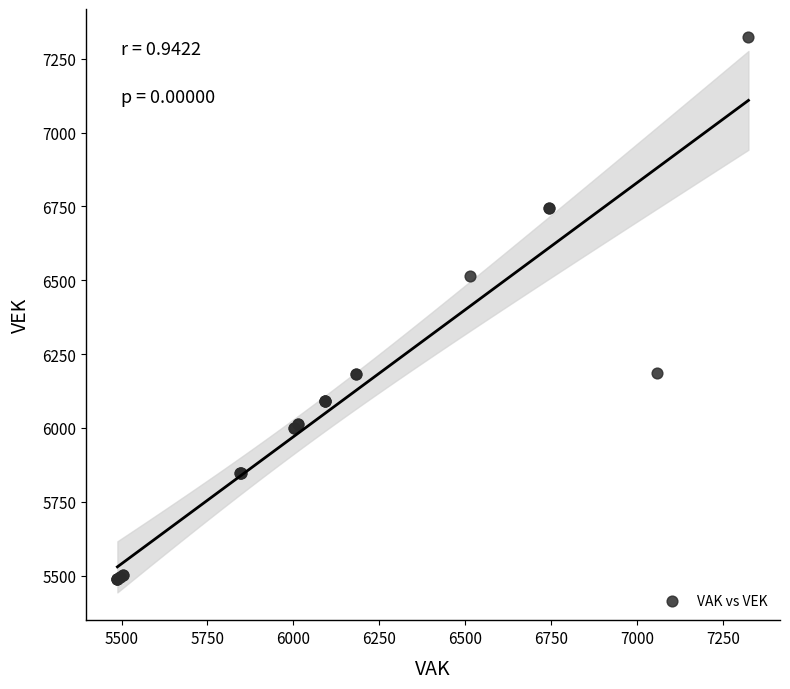

What Y value in the scatter plot is closest to 6406?

6514